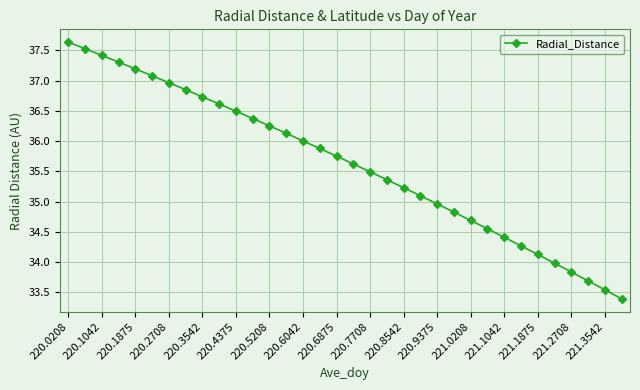

What is the average value?

35.6